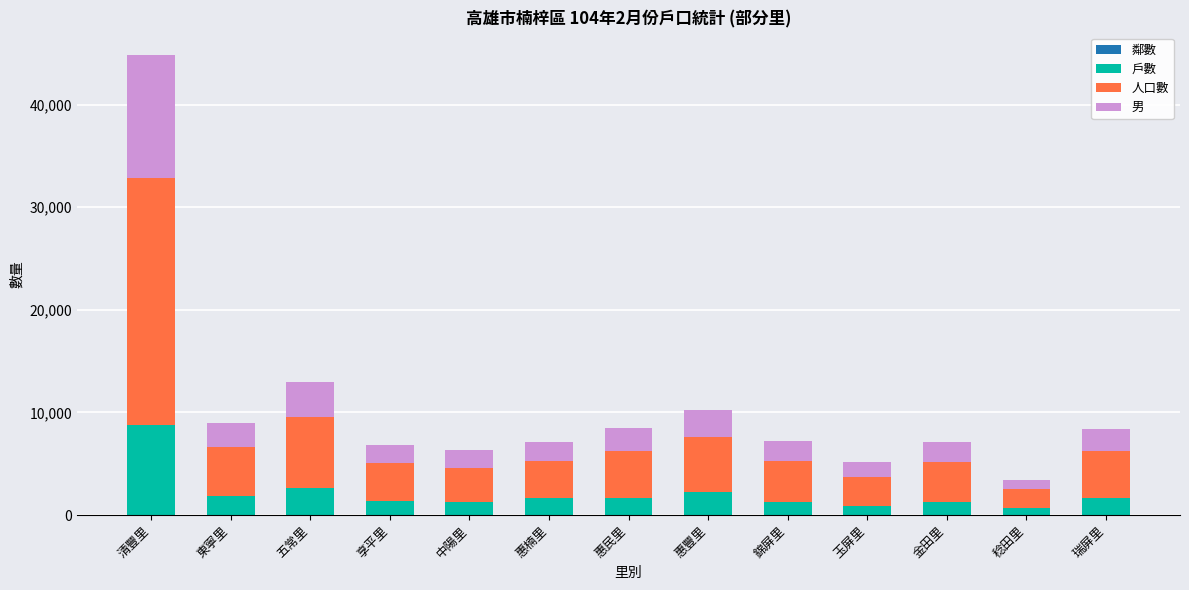

At which category is the sum across all series the highest?

清豐里